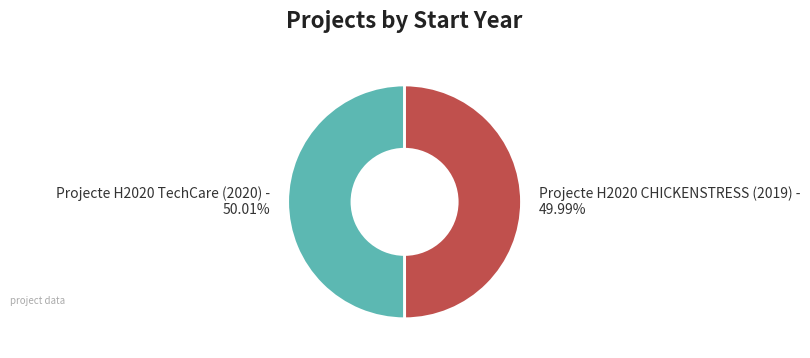

What percentage is NOT represented by Projecte H2020 TechCare (2020)?

50.0%